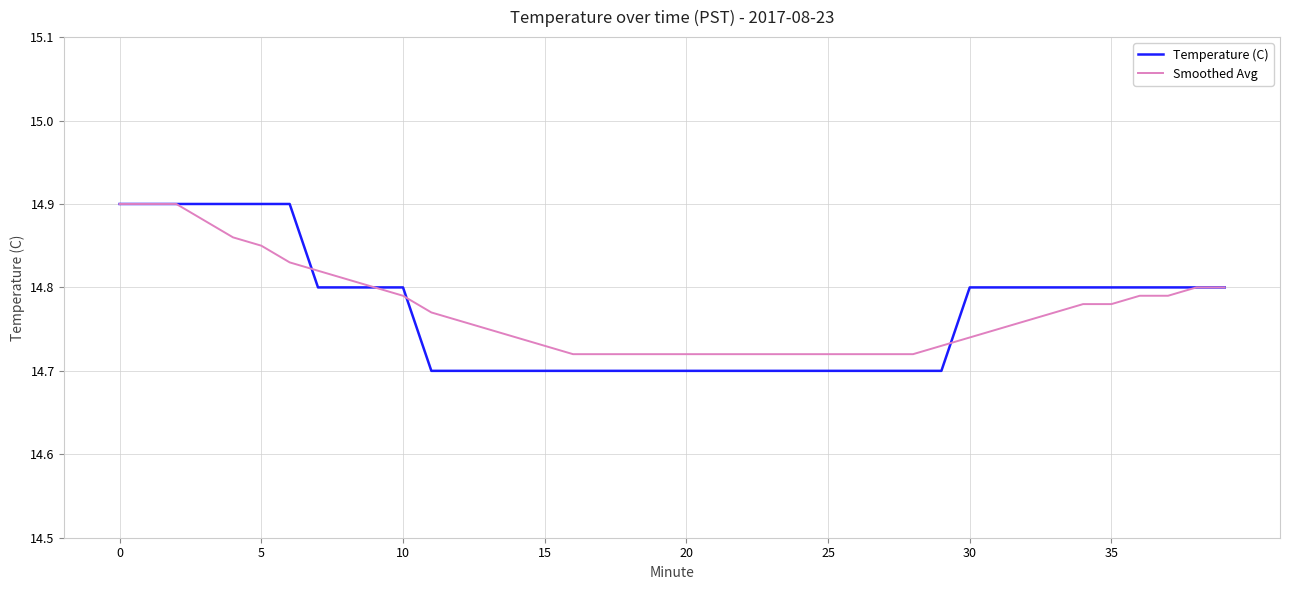

Which series has the largest range (max minus min)?

Temperature (C)